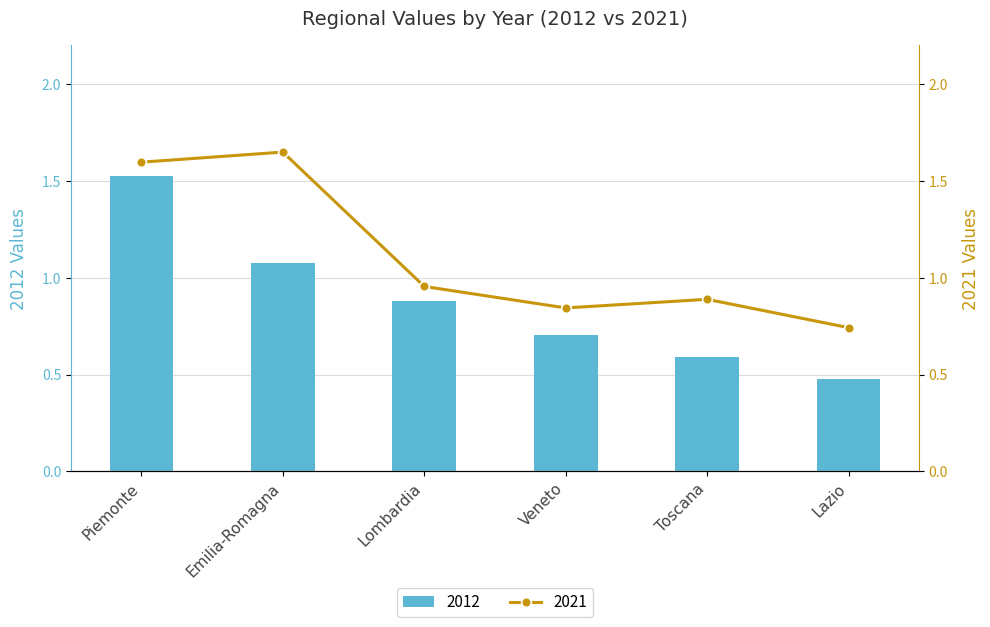

True or false: 2012 has a value of 0.6 at Toscana.

True